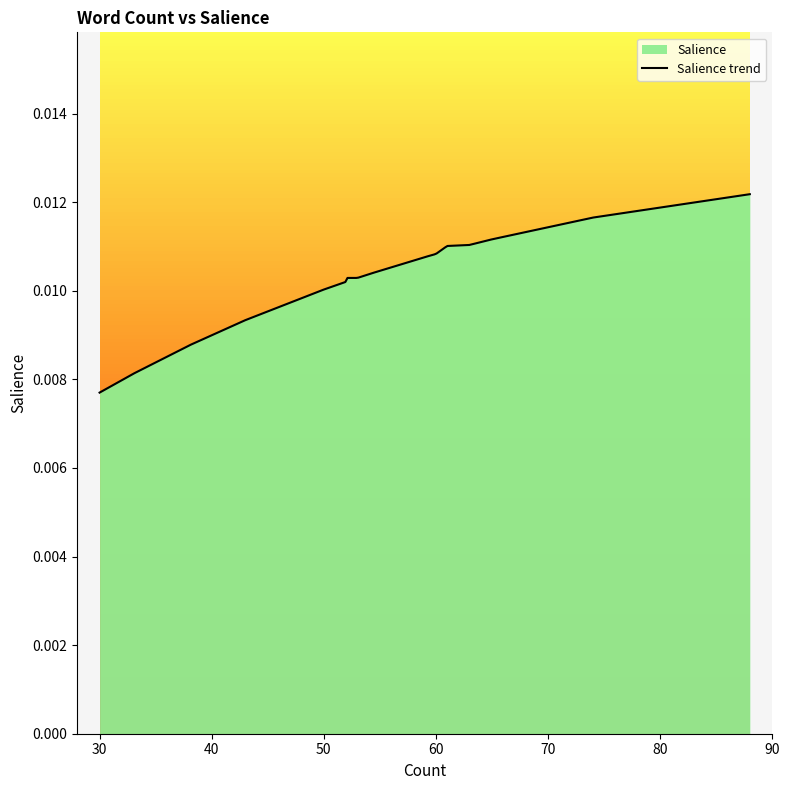

How many lines are shown in the chart?

1